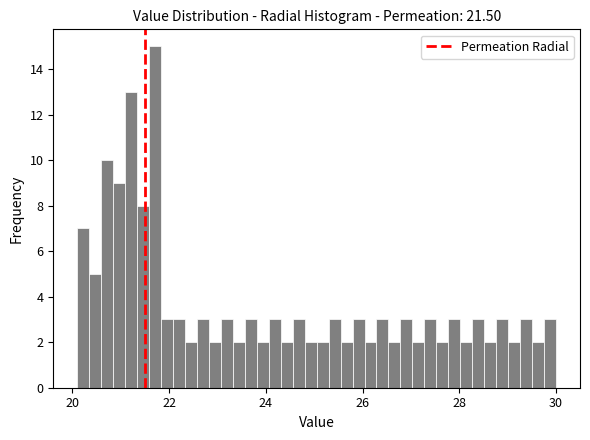

Read against the x-axis, roughly where is the centre of the tallest bar?

21.8